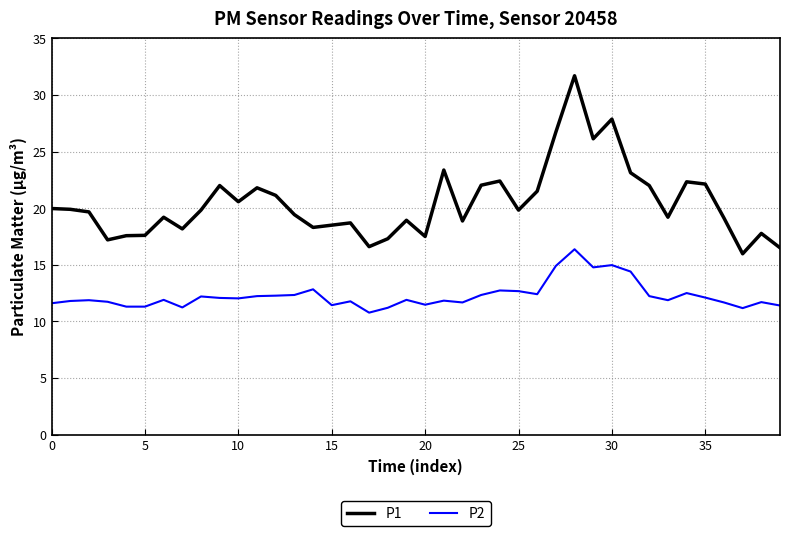

What is the difference between the maximum and minimum values in the P1 series?

15.7